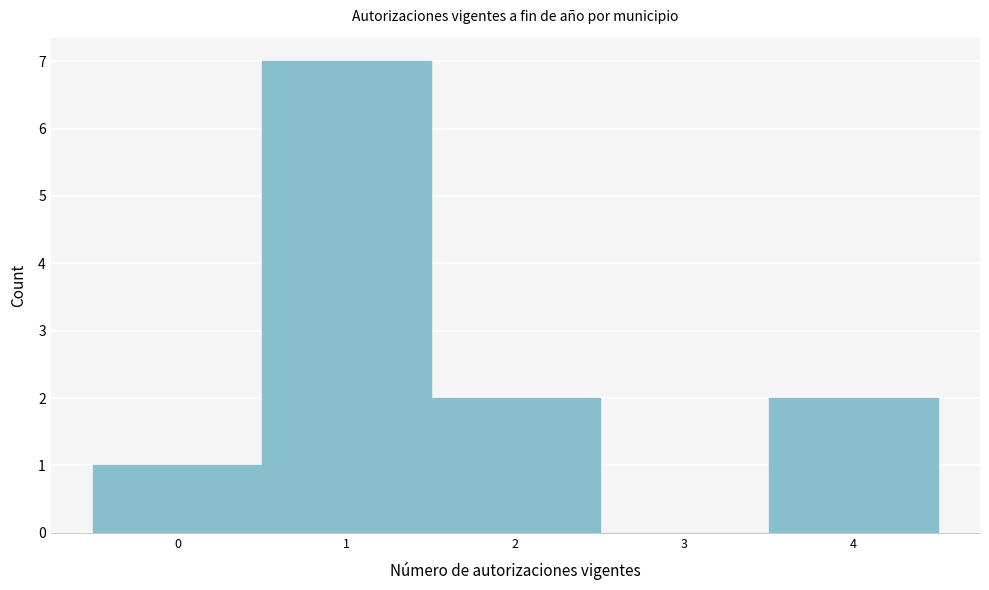

Reading left to right, list every bar in this chart as the range it spans on the x-axis followed by its height. The values are not printed on the chart, so give them approximately, as read against the axis.

-0.5 to 0.5: 1
0.5 to 1.5: 7
1.5 to 2.5: 2
2.5 to 3.5: 0
3.5 to 4.5: 2